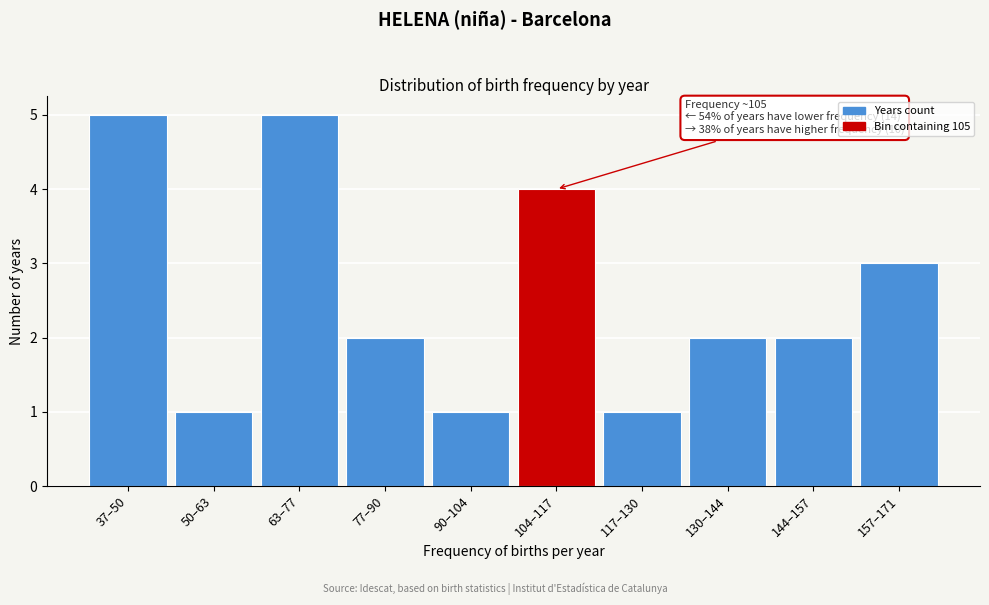

Reading left to right, list all the values displayed in this chart.

5	1	5	2	1	4	1	2	2	3